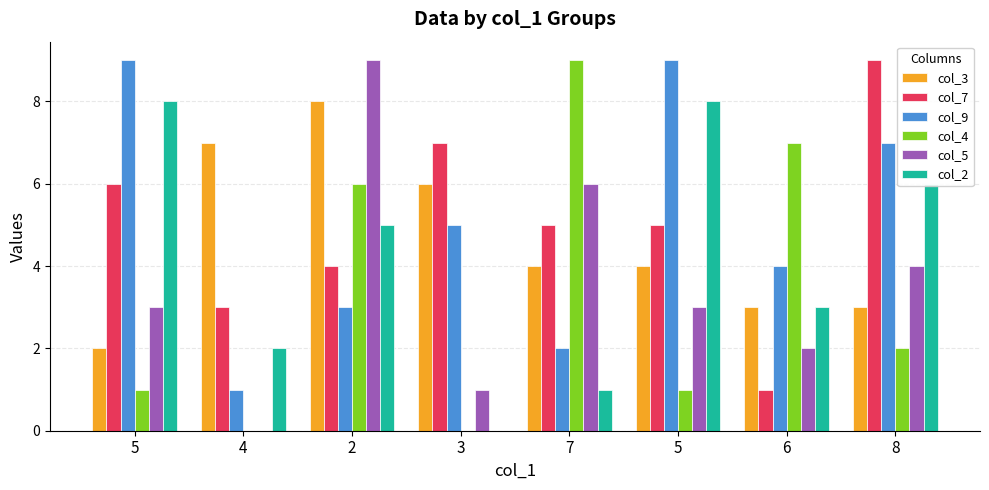

The col_5 series shows 0 at 4. True or false?

True